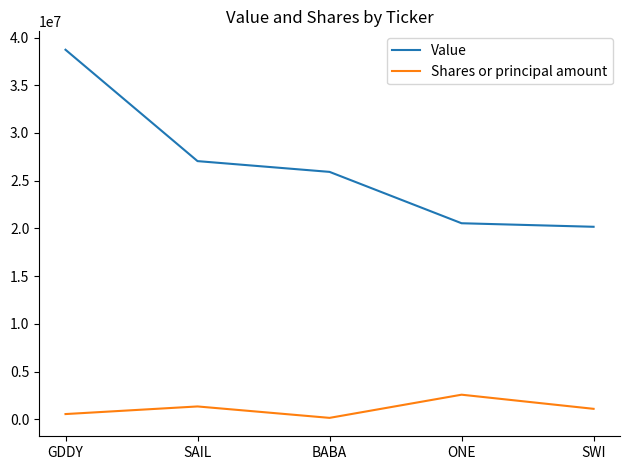

Which label corresponds to the largest value in the chart?

GDDY